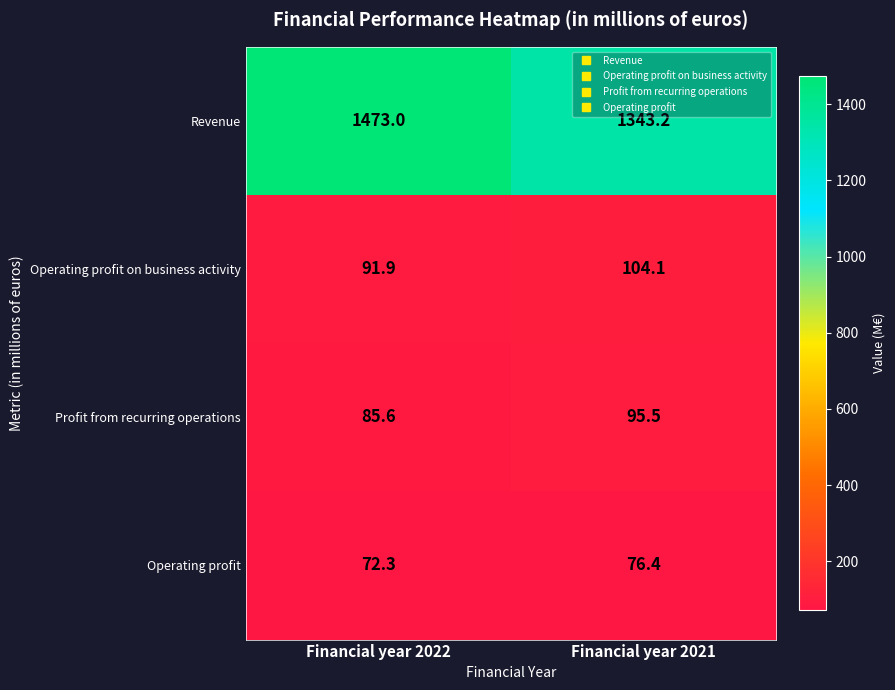

True or false: Revenue has a value of 1473.0 at Financial year 2022.

True